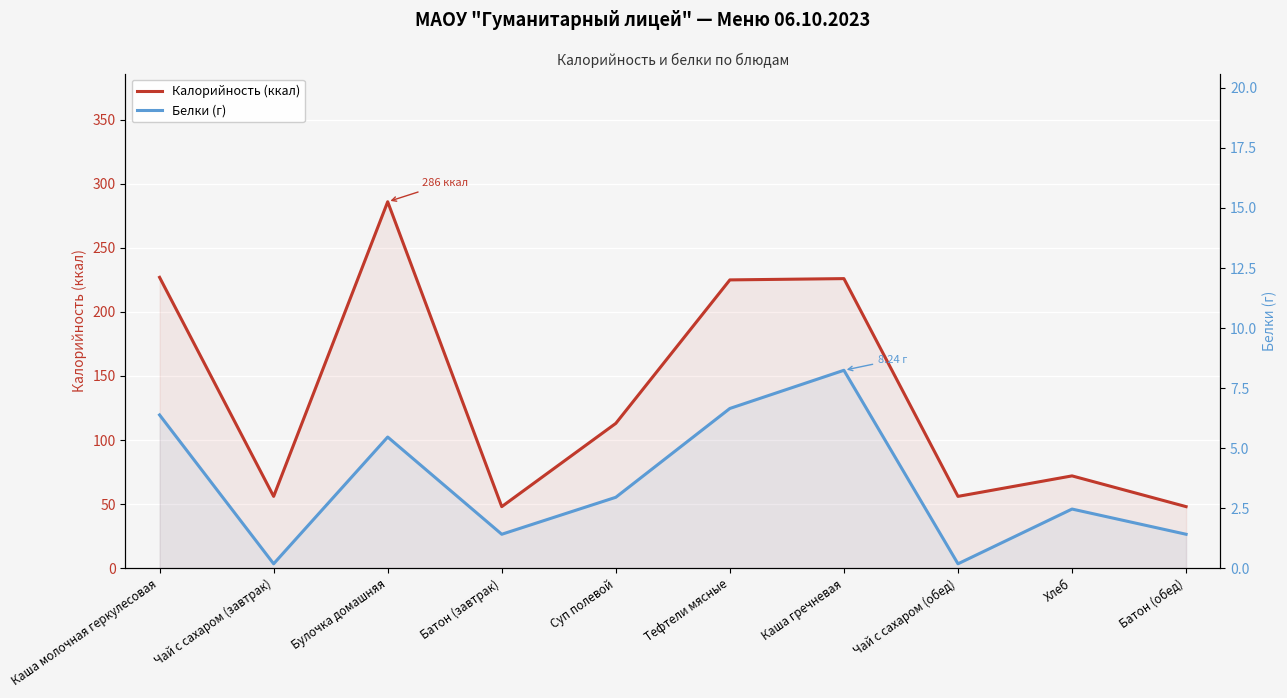

What is the sum of all Калорийность (ккал) values?

1357.0